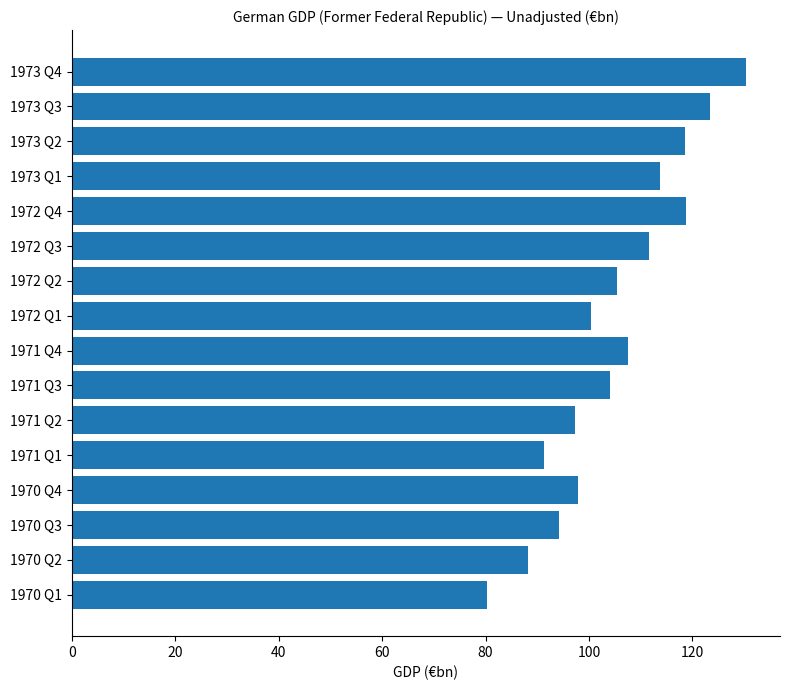

What is the greatest value displayed?

130.4